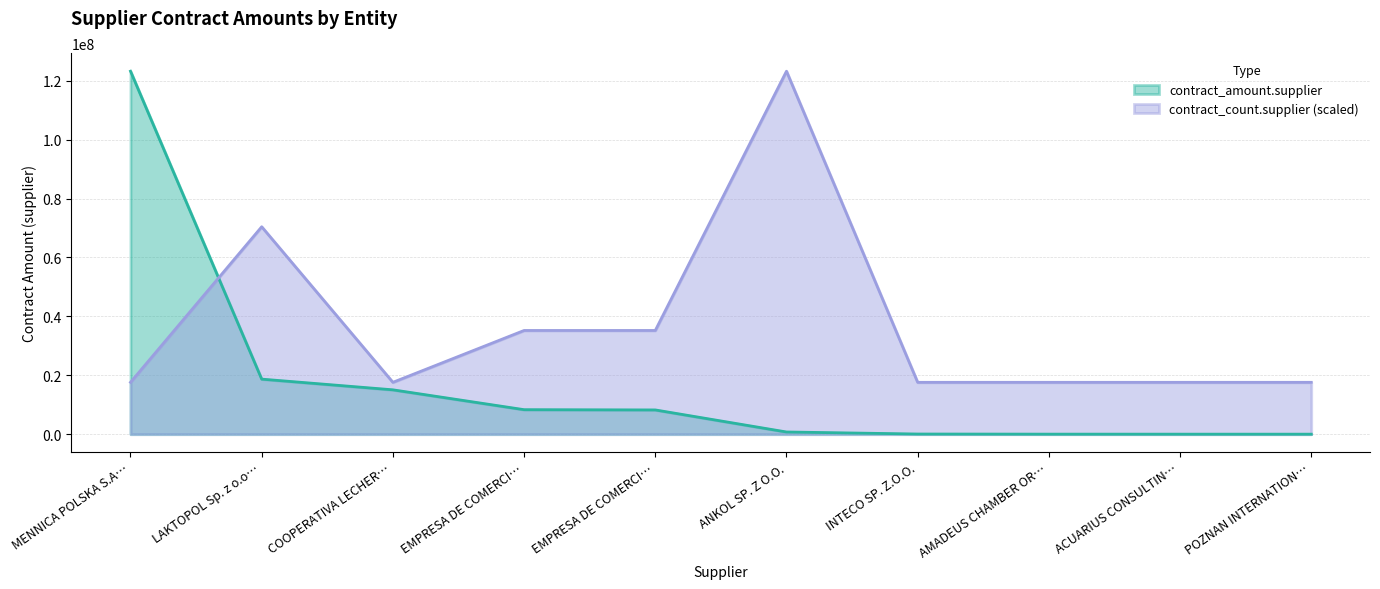

True or false: contract_amount.supplier has a value of 8320000.0 at EMPRESA DE COMERCI….

True